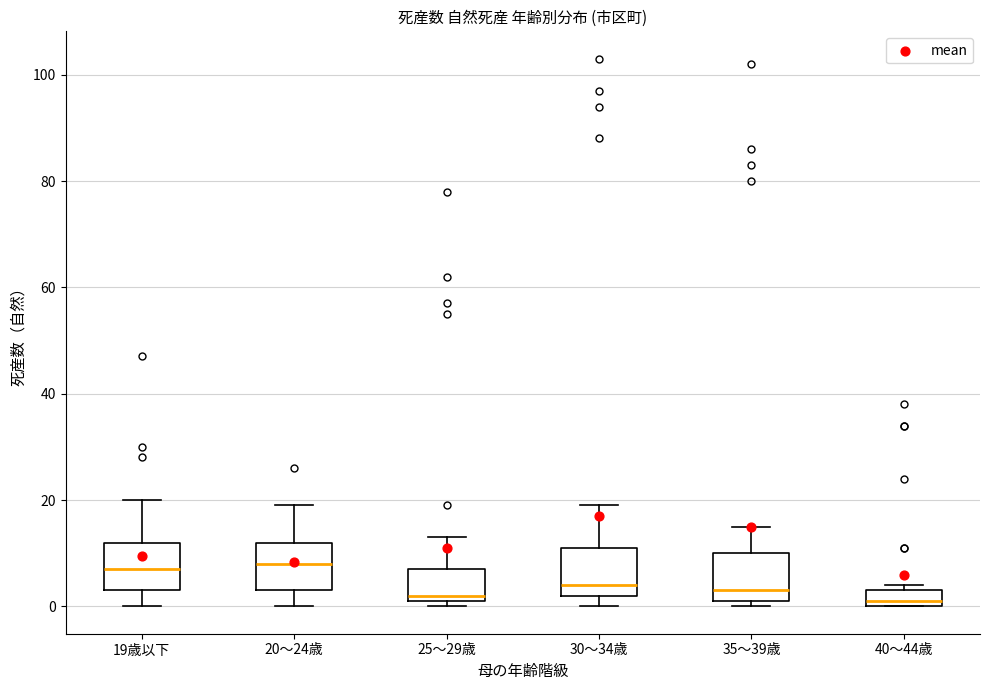

Where does the median line of the box for 40～44歳 sit on the y-axis? The values are not printed on the chart, so give them approximately, as read against the axis.

2